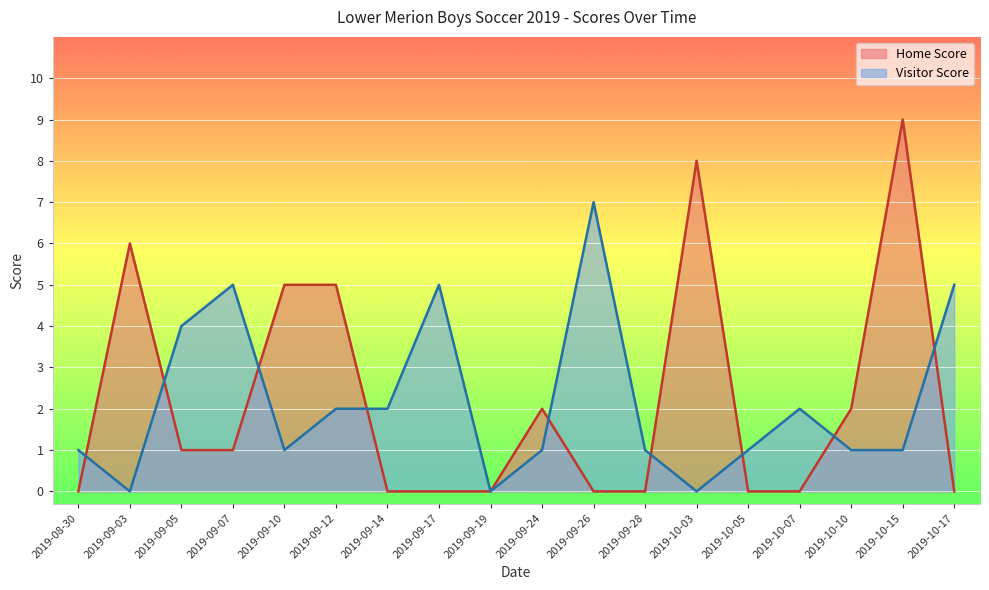

Where does the Home Score series first go above 1?

2019-09-03